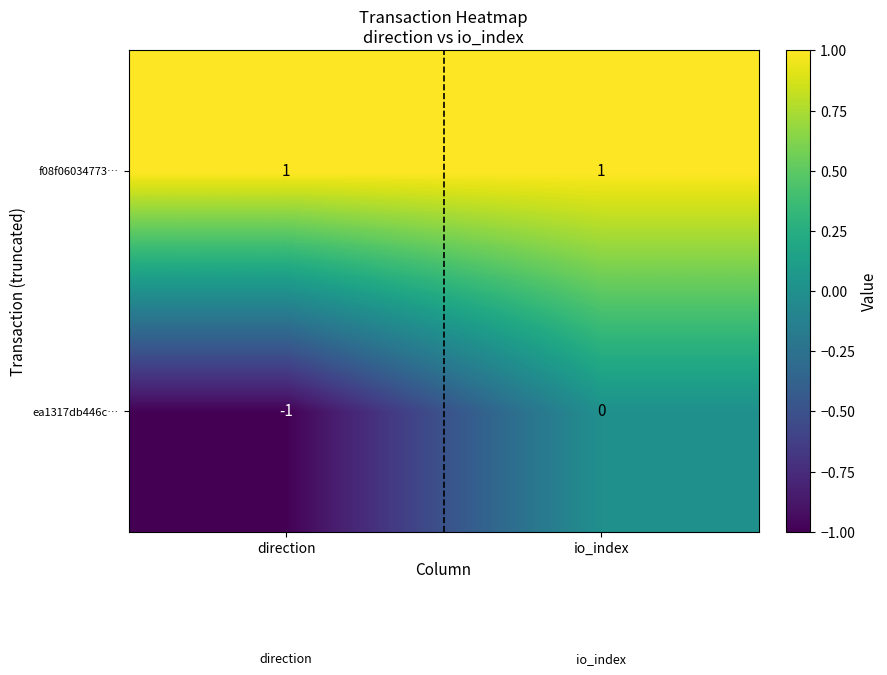

Where is ea1317db446c… nearest to the value 0?

io_index